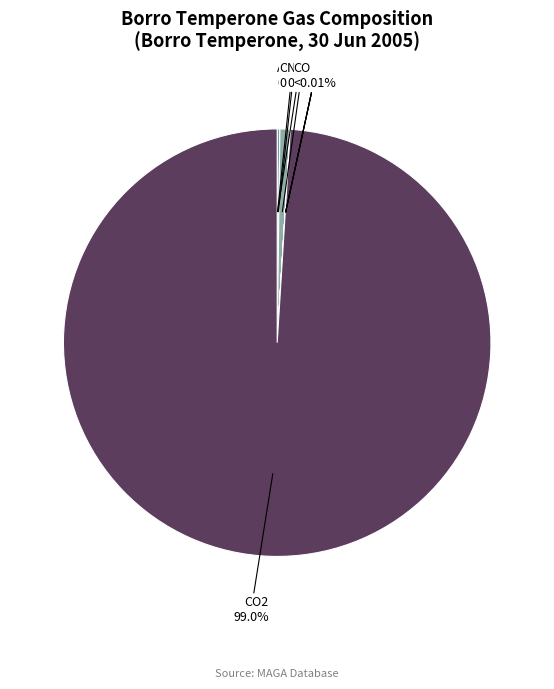

To the nearest percent, what is the average slice percentage?

11%